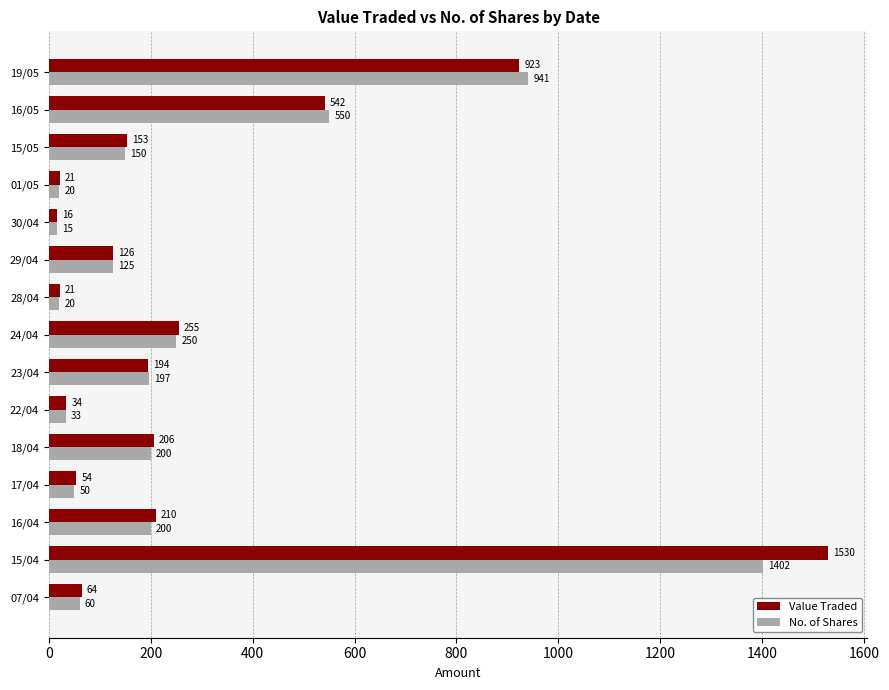

Where is Value Traded nearest to the value 773?

19/05